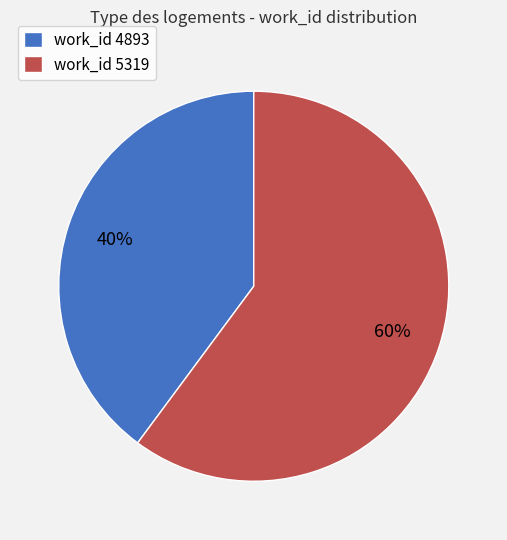

Do work_id 4893 and work_id 5319 together represent more than half of the pie?

Yes